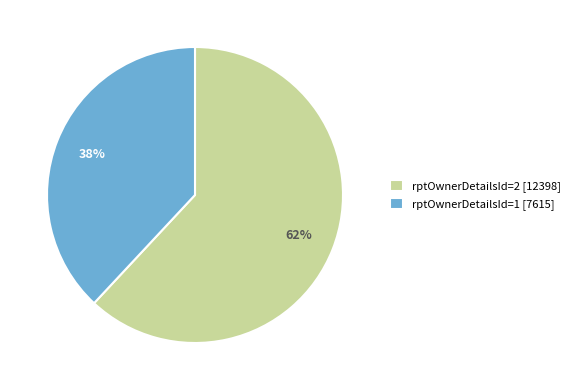

Do rptOwnerDetailsId=1 [7615] and rptOwnerDetailsId=2 [12398] together represent more than half of the pie?

Yes